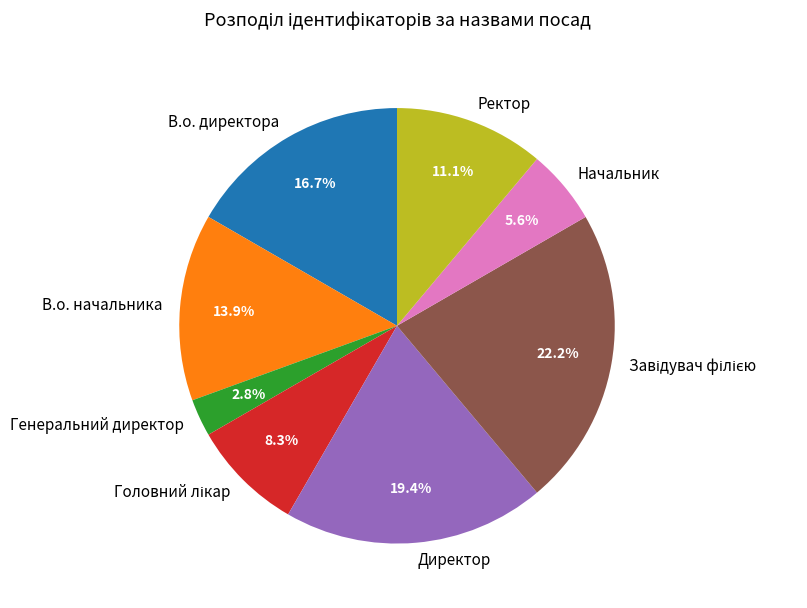

What is the ratio of the value at В.о. директора to the value at Начальник?

3.0